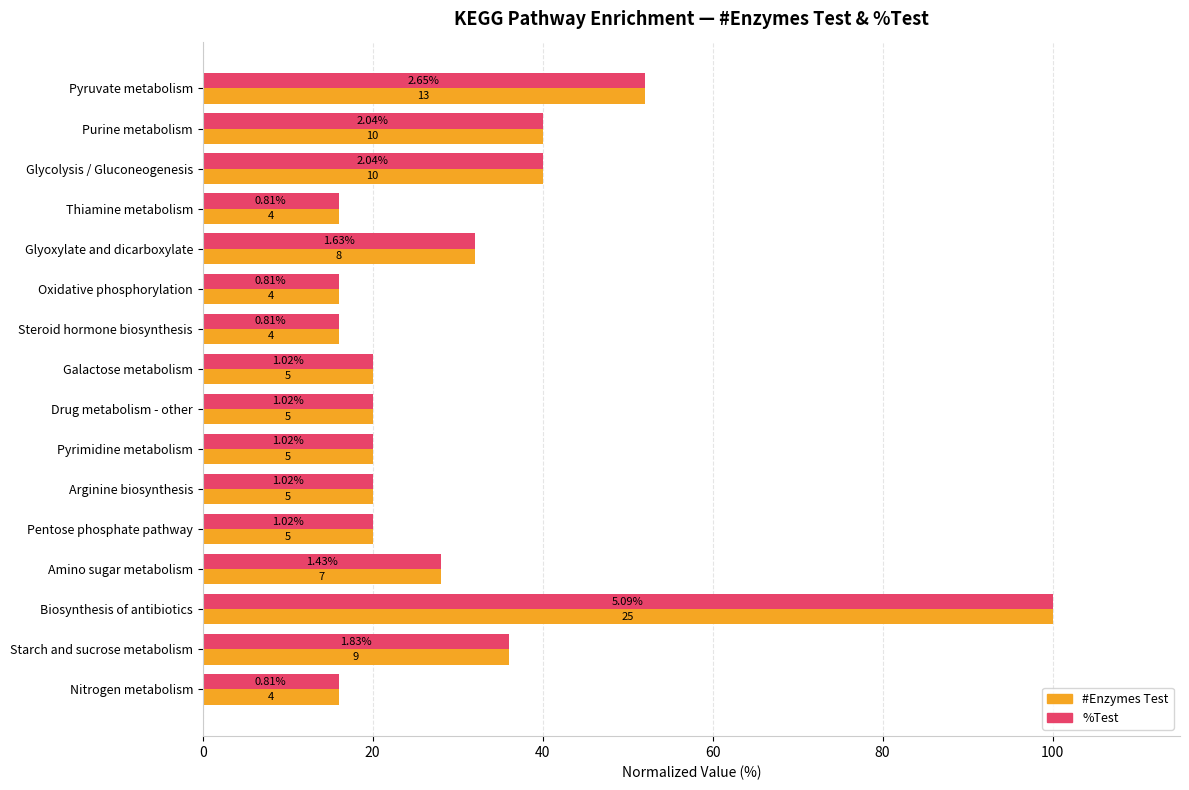

What are all the series names shown in the legend?

#Enzymes Test, %Test